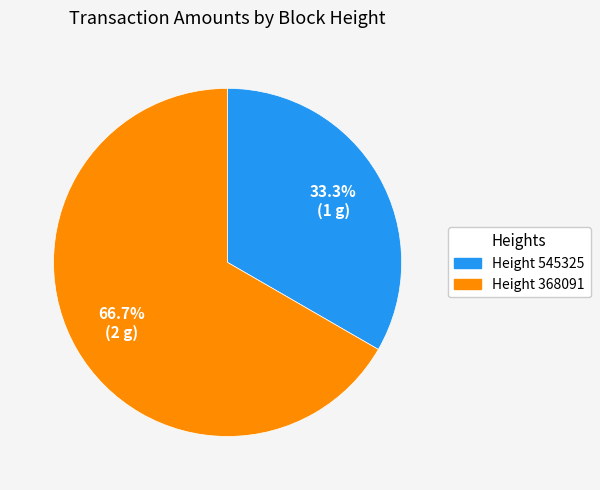

Is there a majority slice in this chart?

Yes